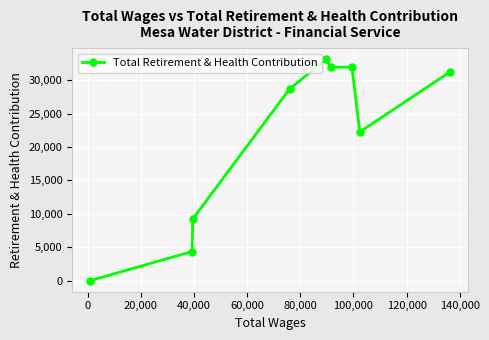

How many points are higher than both their immediate neighbors (excluding endpoints)?

1